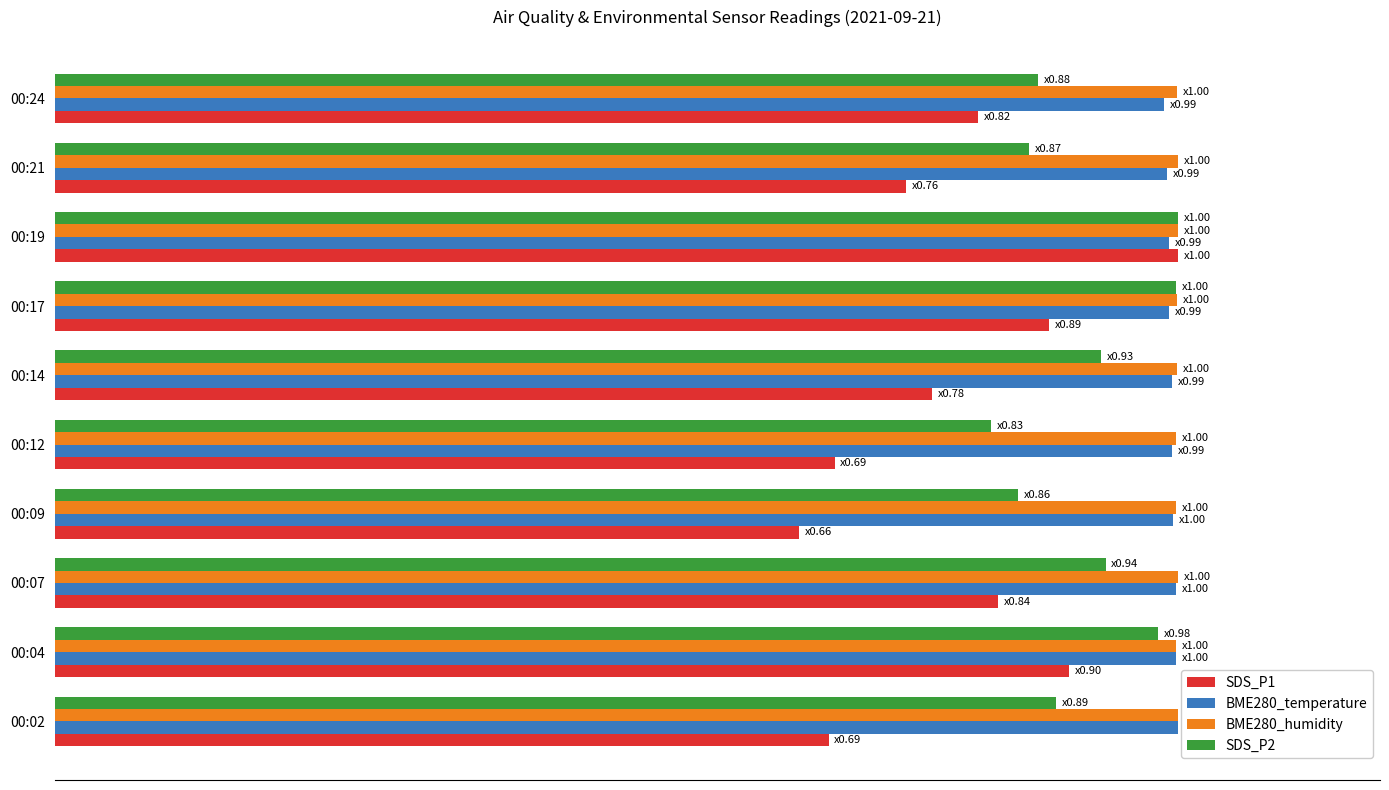

What is the maximum value shown in the chart?

1.0